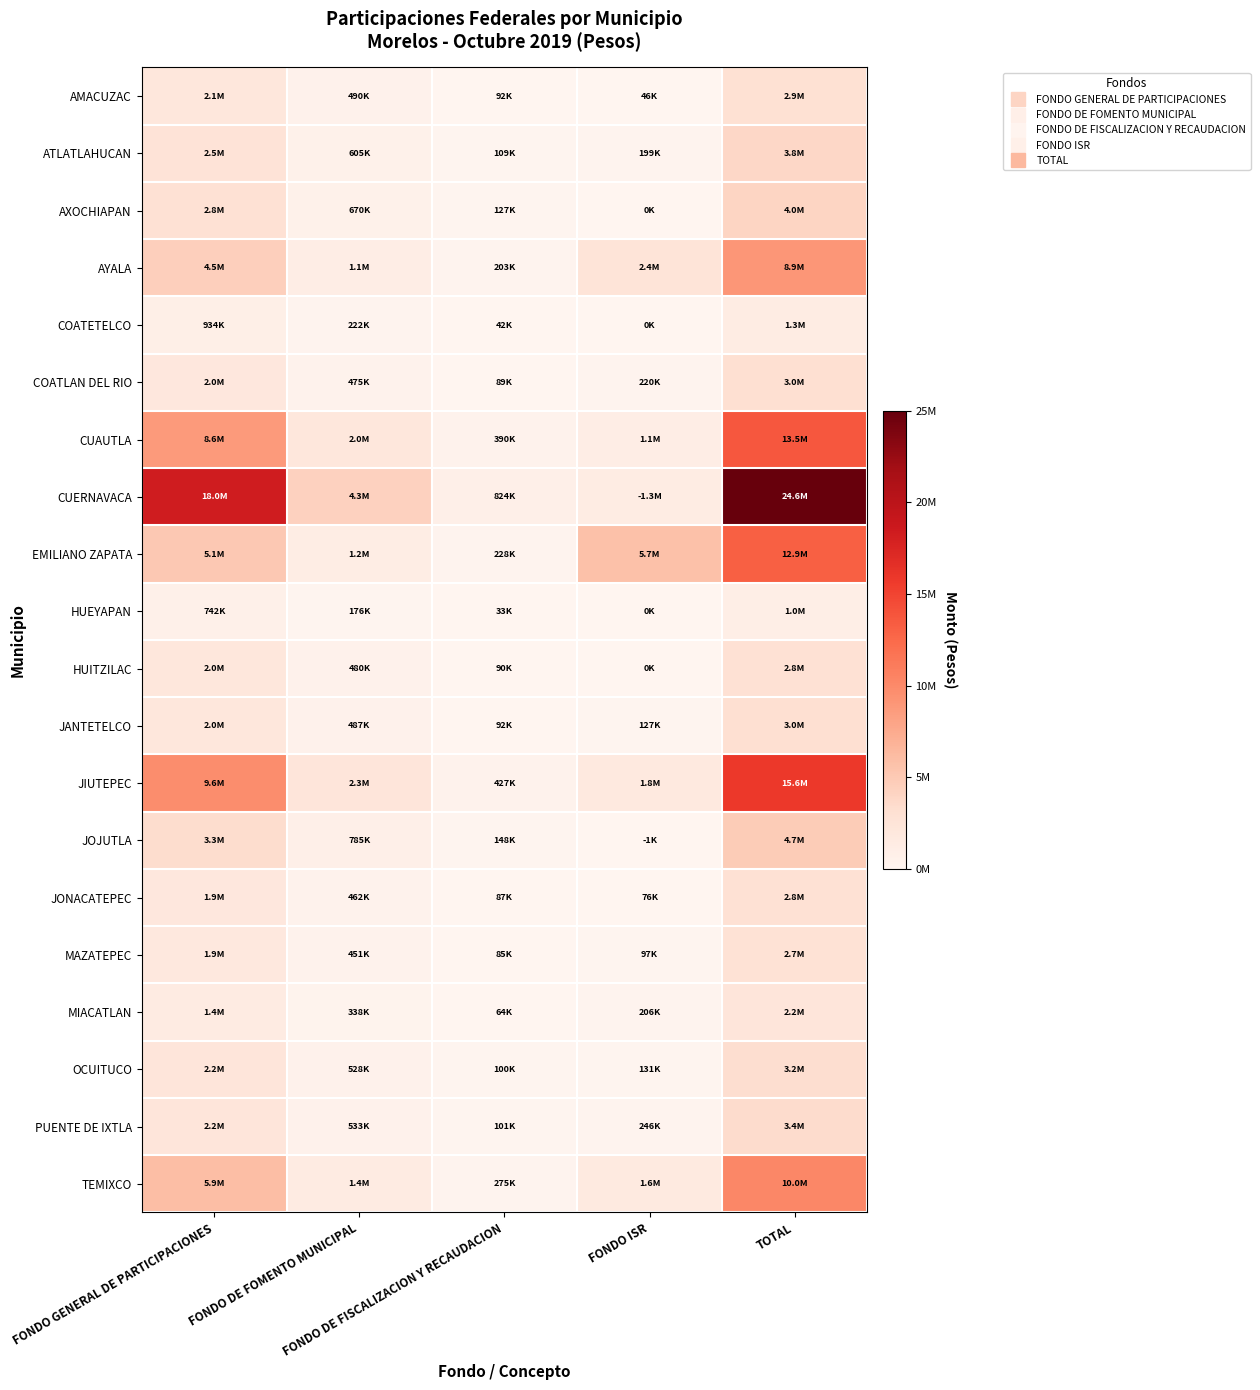

What is the spread (max minus min) of values at TOTAL?

23538686